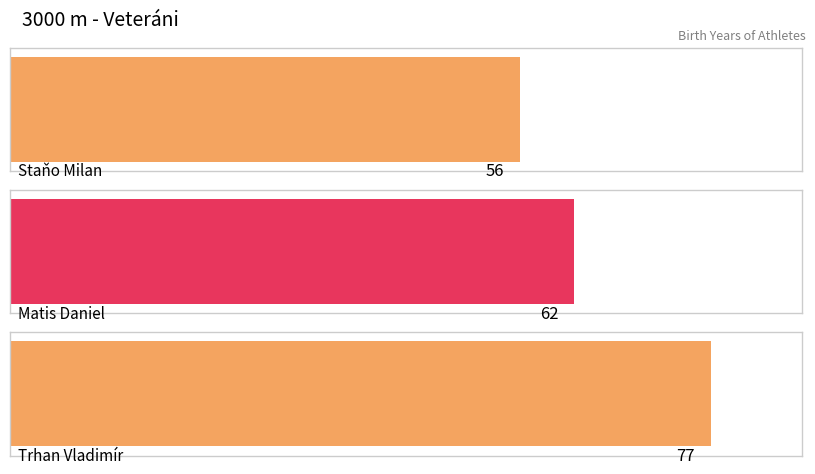

What is the difference between the maximum and minimum values?

21